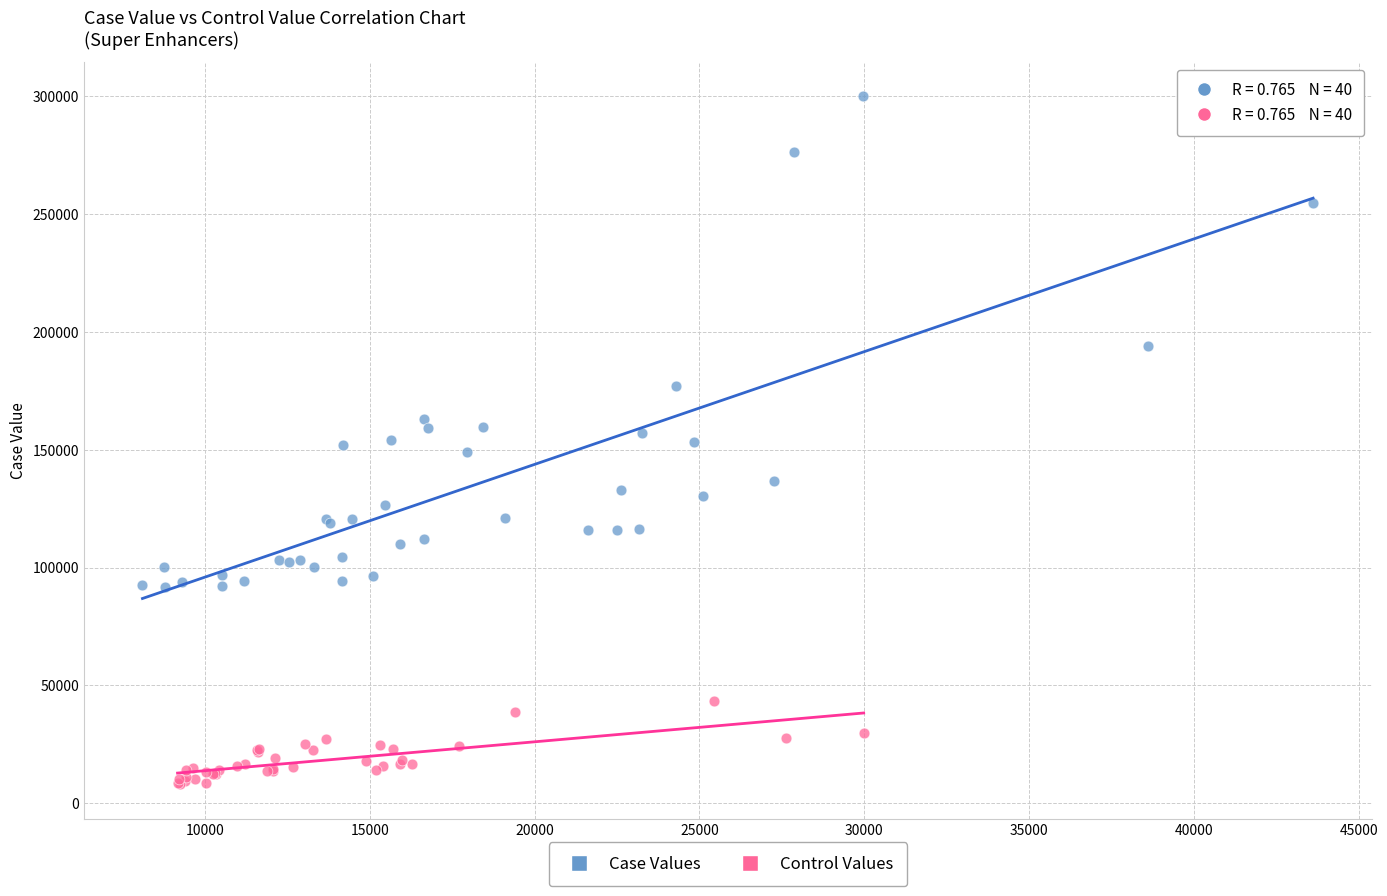

Which series contains the lowest Y value?

Control Values